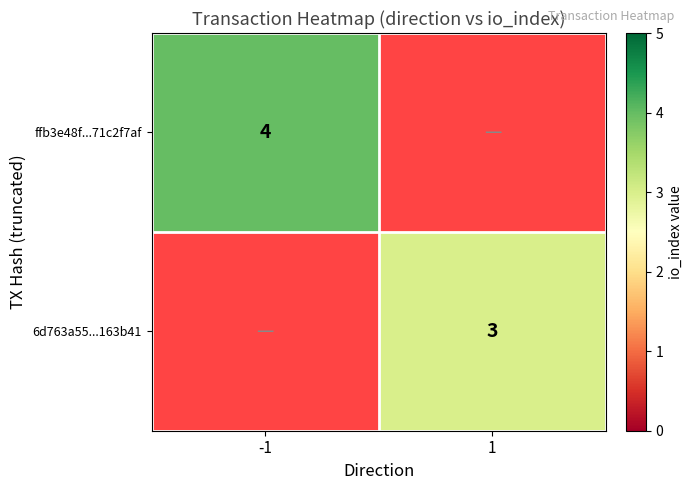

Is it true that 6d763a55...163b41 equals 5 at 1?

False